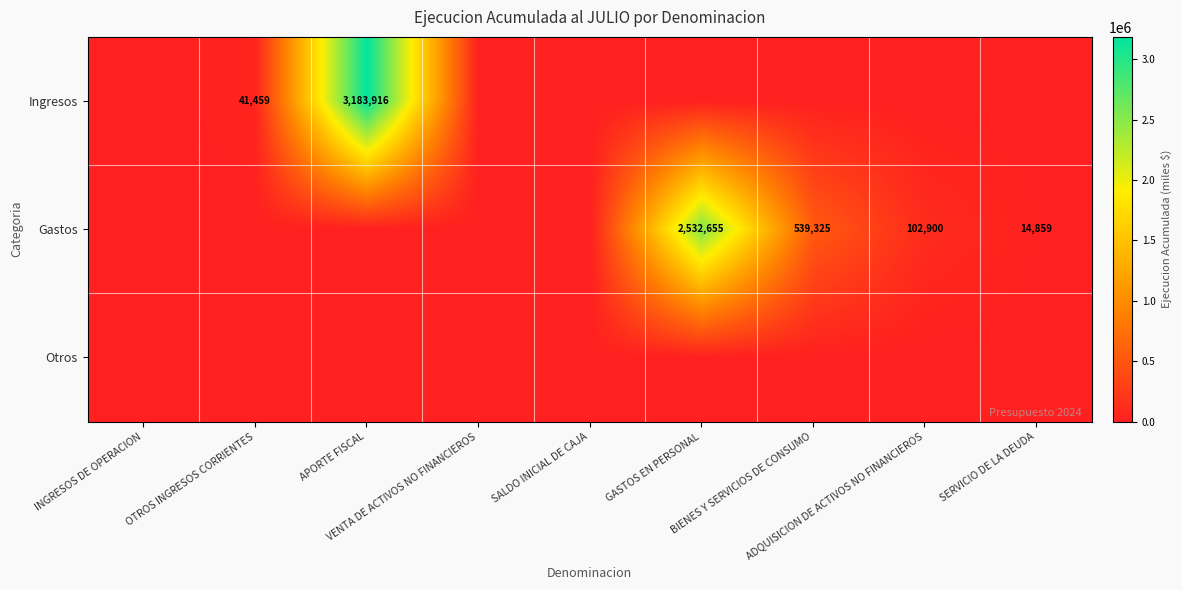

What is the total value across all series at ADQUISICION DE ACTIVOS NO FINANCIEROS?

102900